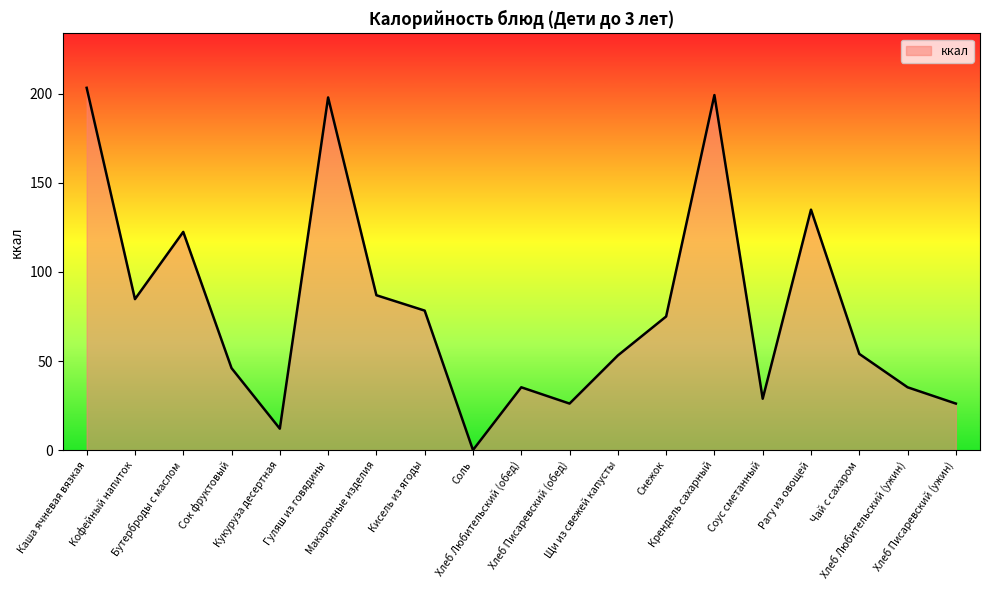

What is the difference between the maximum and minimum values?

203.4